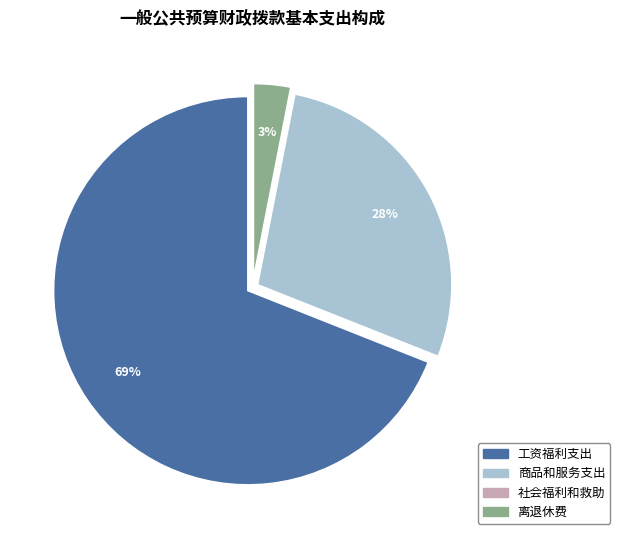

Which category has the biggest portion of the pie?

工资福利支出